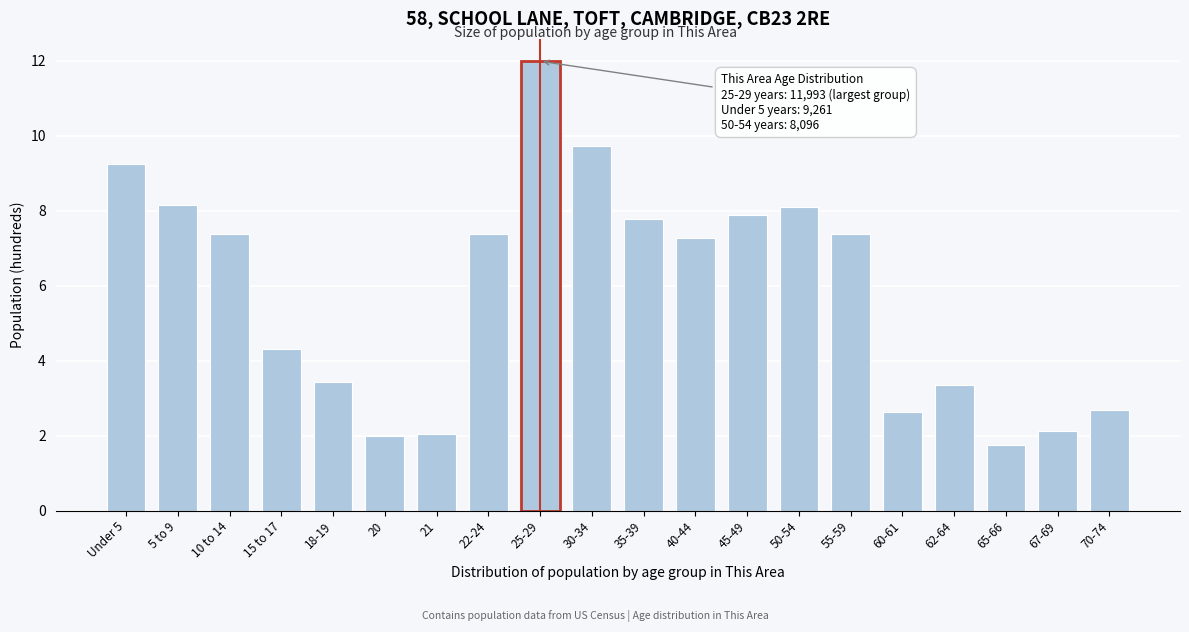

Reading left to right, transcribe all the data shown in this chart.

Under 5=9.3	5 to 9=8.2	10 to 14=7.4	15 to 17=4.3	18-19=3.4	20=2.0	21=2.0	22-24=7.4	25-29=12.0	30-34=9.7	35-39=7.8	40-44=7.3	45-49=7.9	50-54=8.1	55-59=7.4	60-61=2.6	62-64=3.3	65-66=1.8	67-69=2.1	70-74=2.7